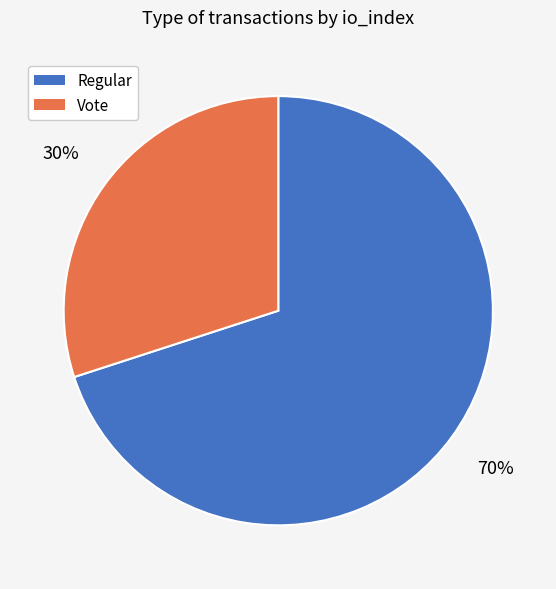

Do Vote and Regular together represent more than half of the pie?

Yes